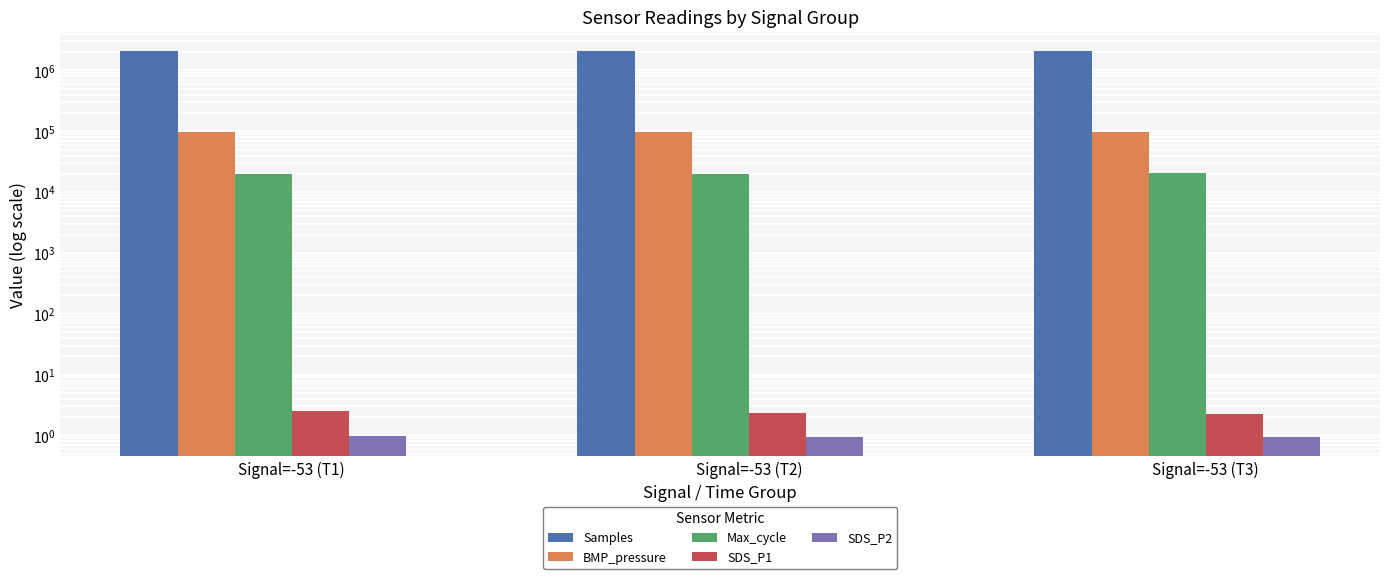

Rank the categories by Max_cycle value from lowest to highest.

Signal=-53 (T2), Signal=-53 (T1), Signal=-53 (T3)